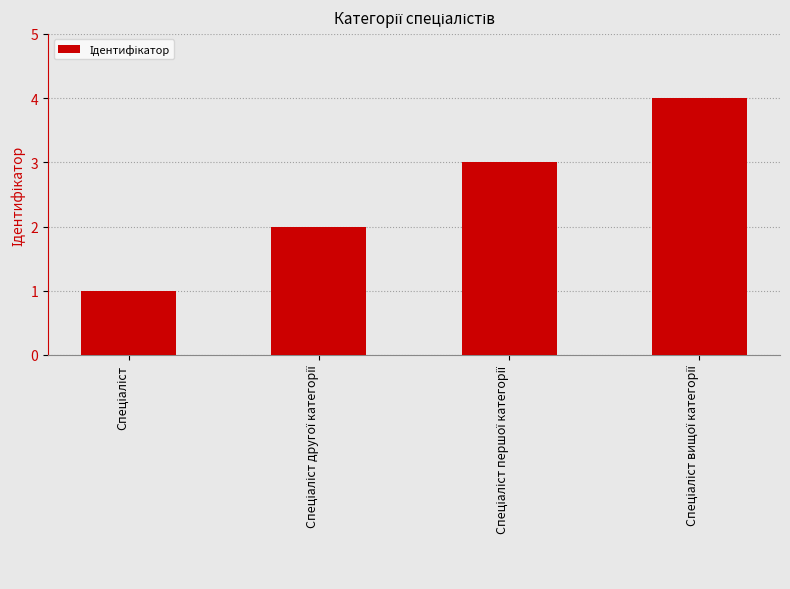

Are the bars horizontal?

No